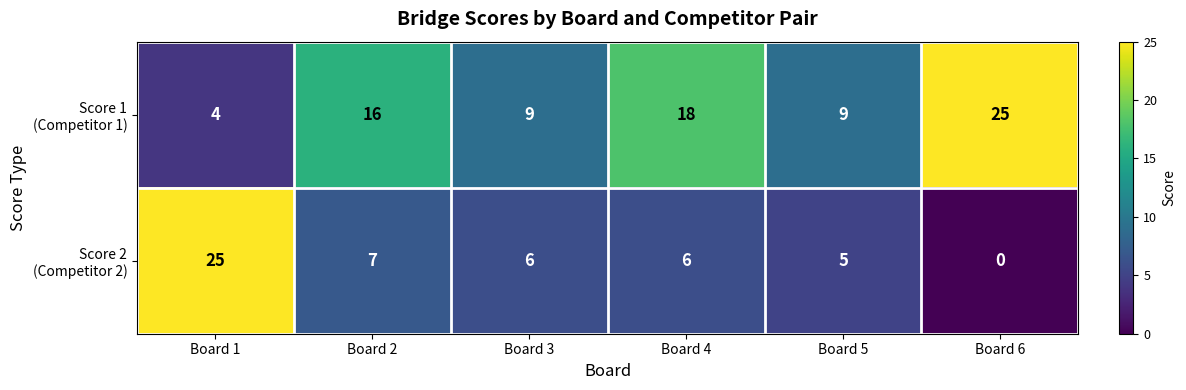

Count the number of categories in the chart.

6